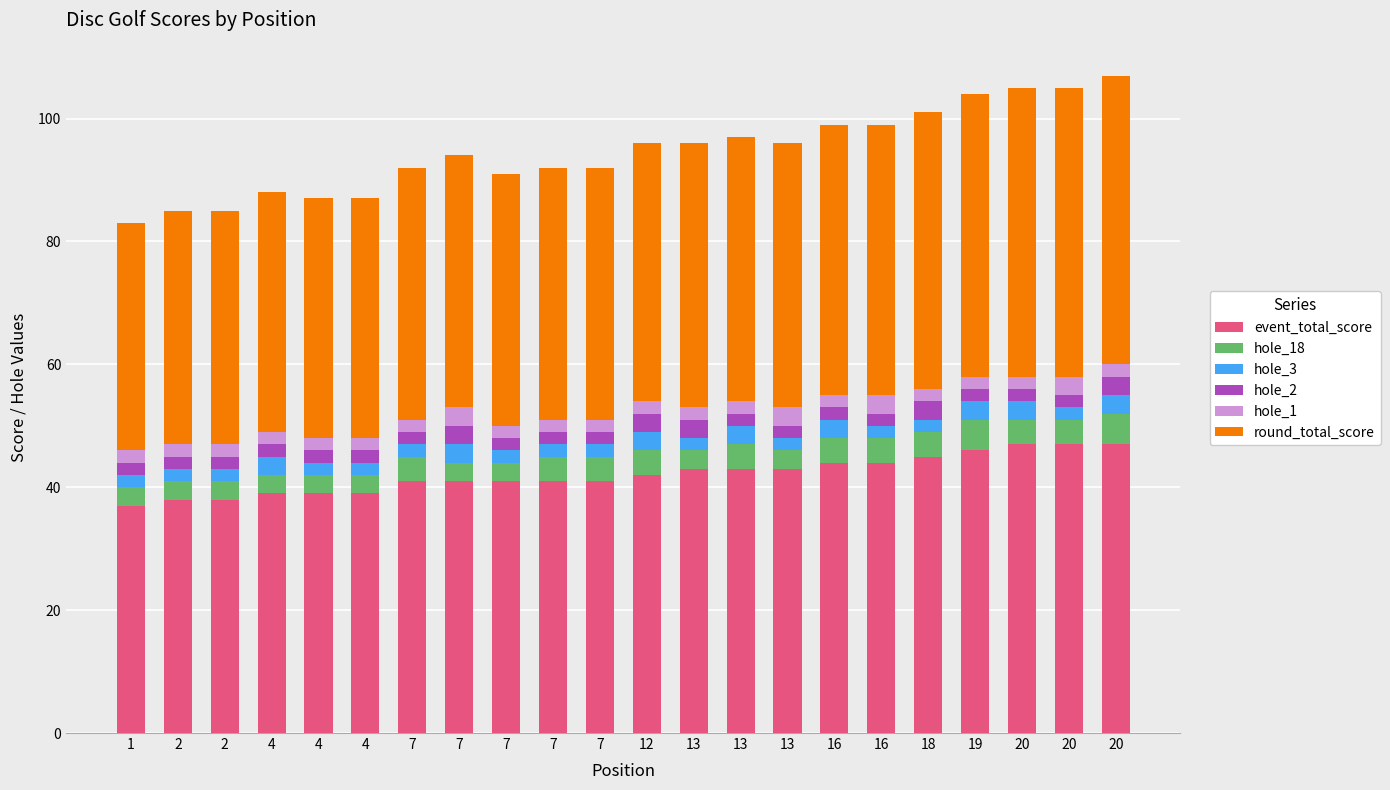

How many distinct data groups are displayed?

6